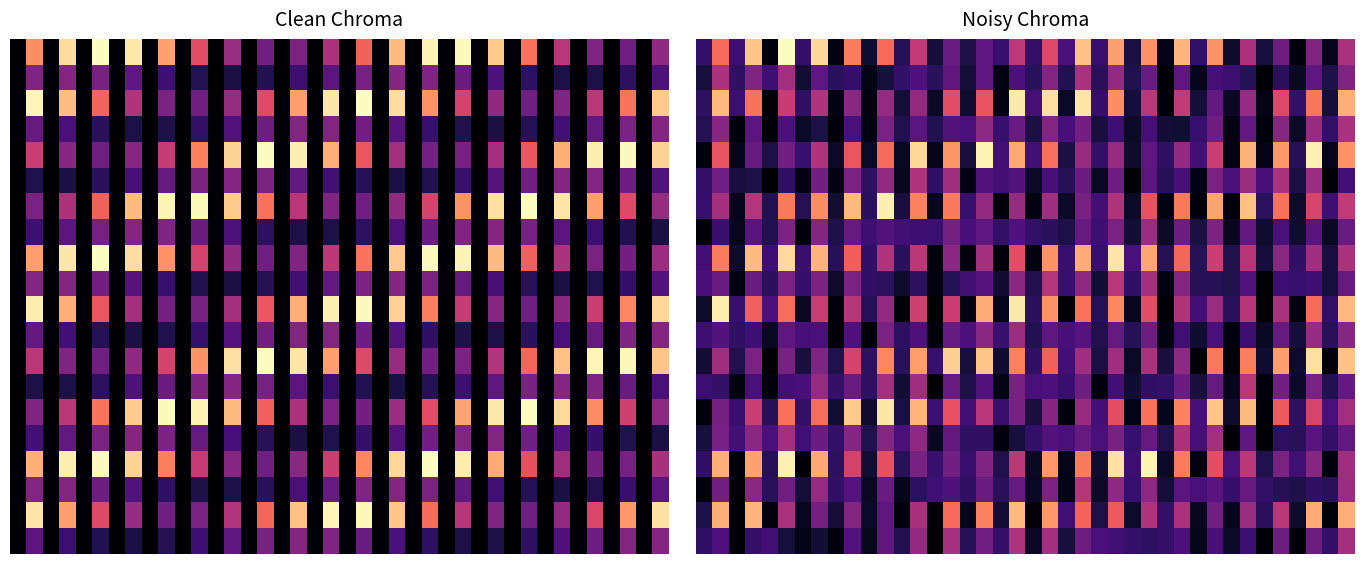

What is the maximum value shown in the chart?

85.5